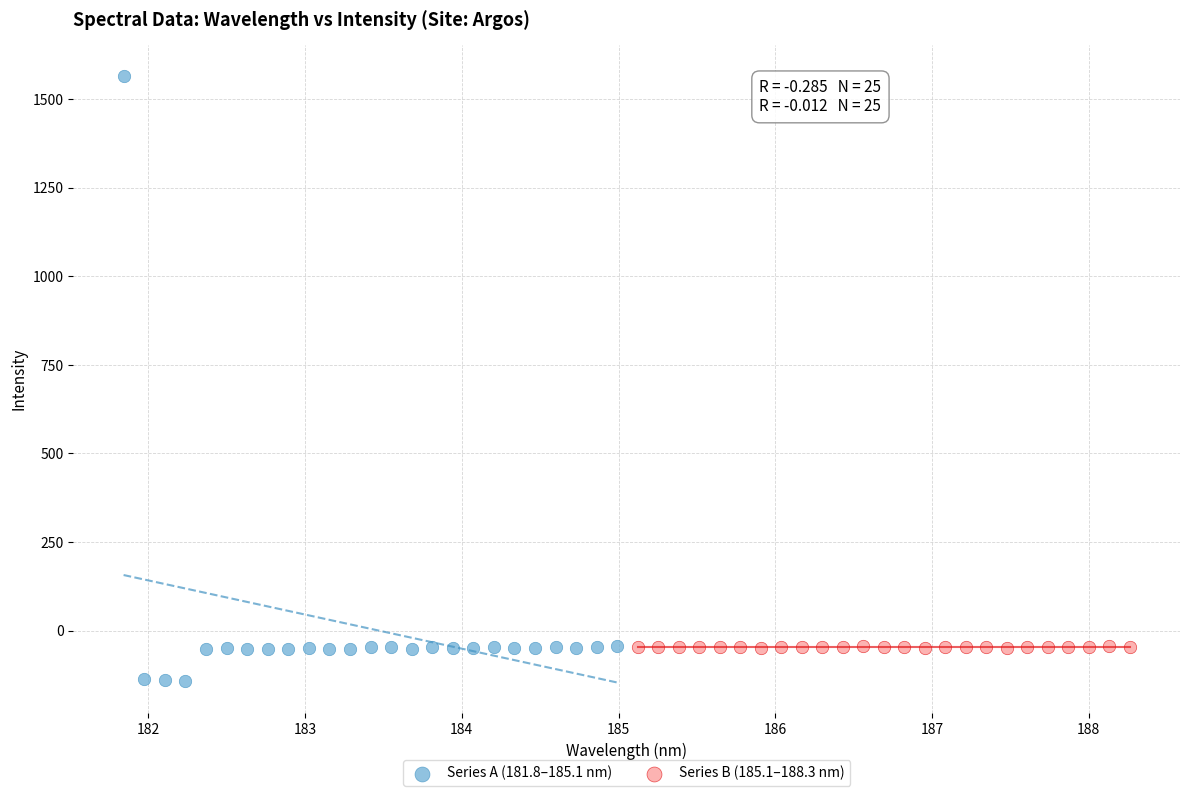

Which series contains the highest Y value?

Series A (181.8–185.1 nm)